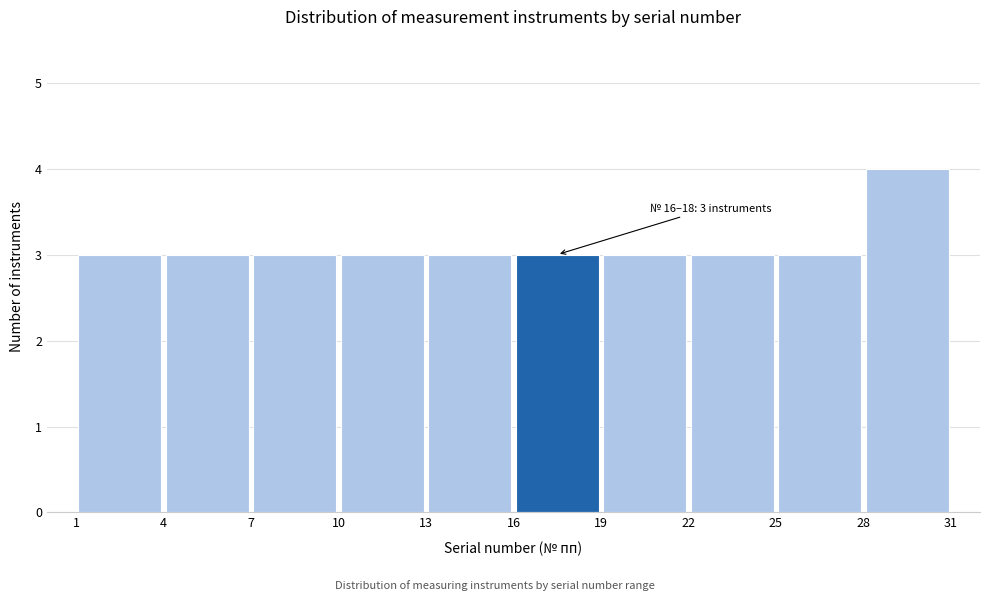

Which range on the x-axis has the tallest bar?

28 to 31